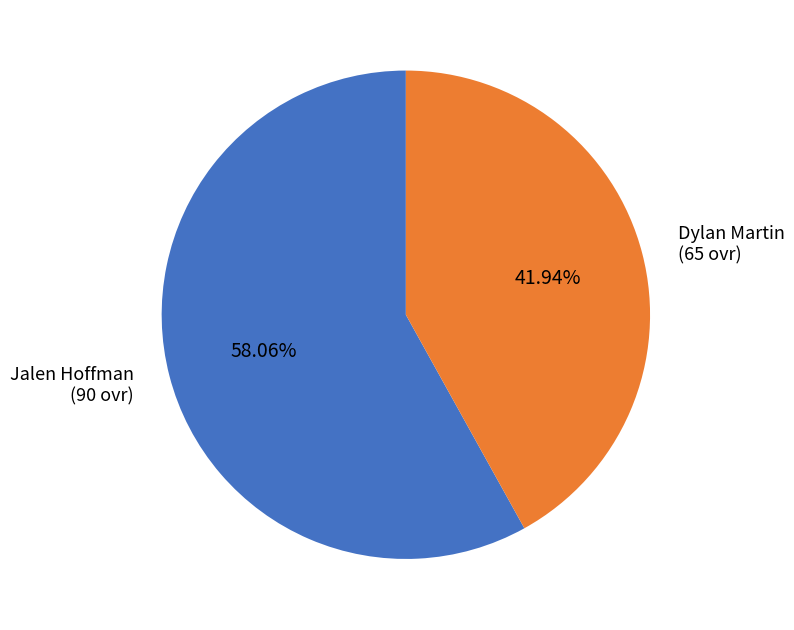

Which has a higher value, Dylan Martin or Jalen Hoffman?

Jalen Hoffman